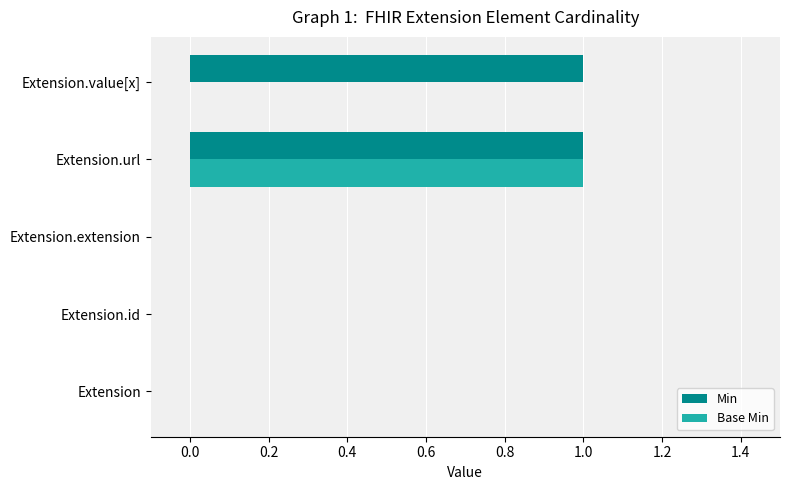

Is it true that Base Min equals 1 at Extension.url?

True